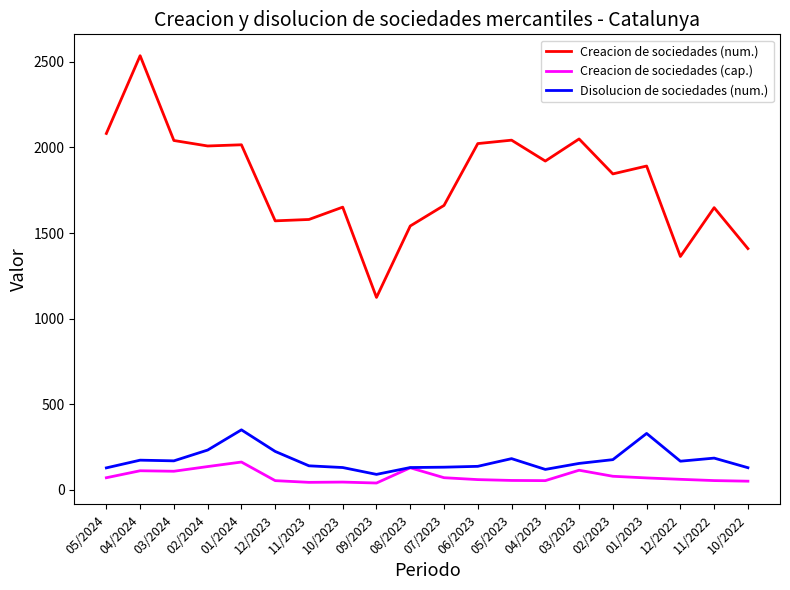

Is it true that Creacion de sociedades (num.) equals 2384.0 at 08/2023?

False